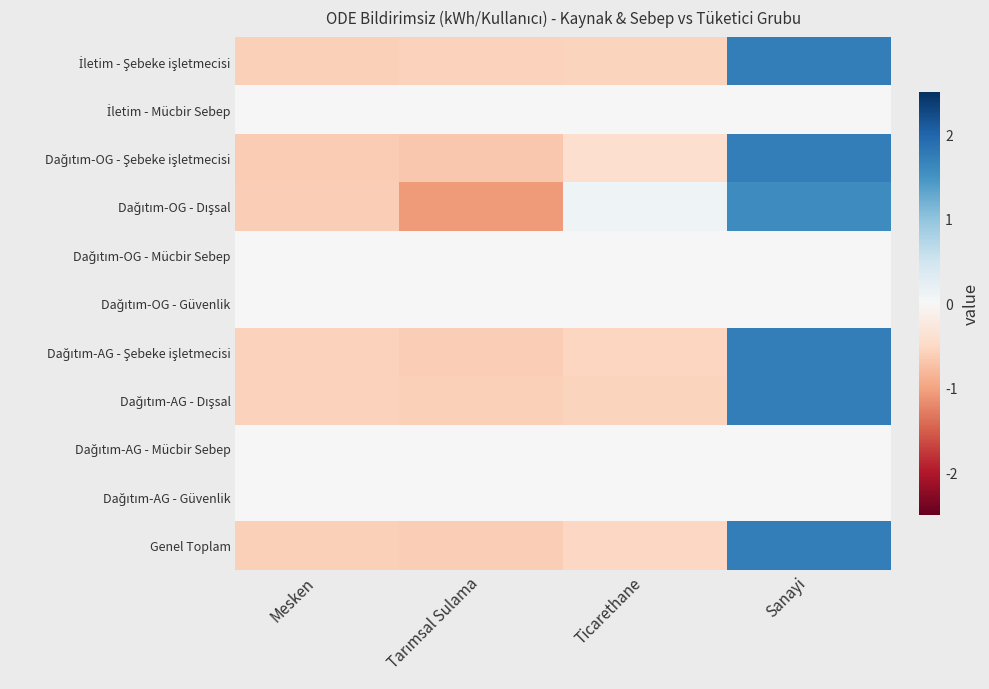

Between Tarımsal Sulama and Ticarethane, which is larger?

Ticarethane